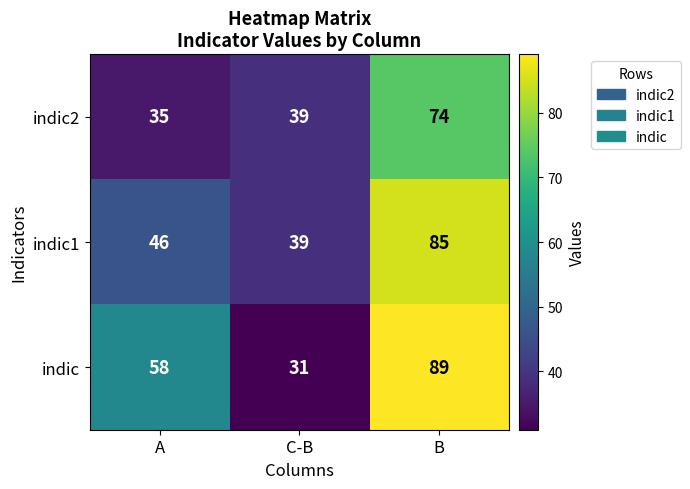

Count the number of data series in this chart.

3